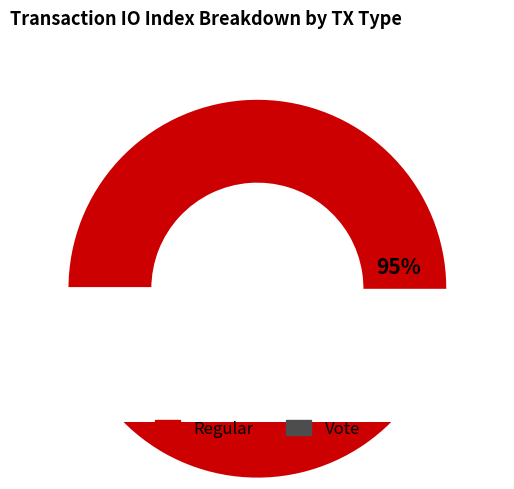

True or false: Vote accounts for 5% of the total.

True